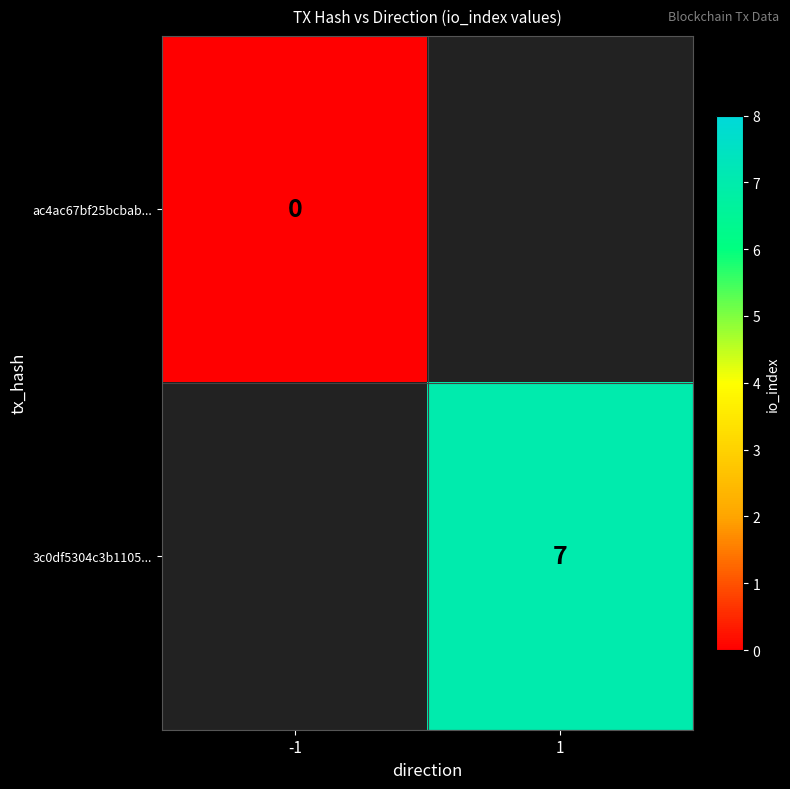

Is the value of ac4ac67bf25bcbab... at -1 greater than the value of 3c0df5304c3b1105... at 1?

No